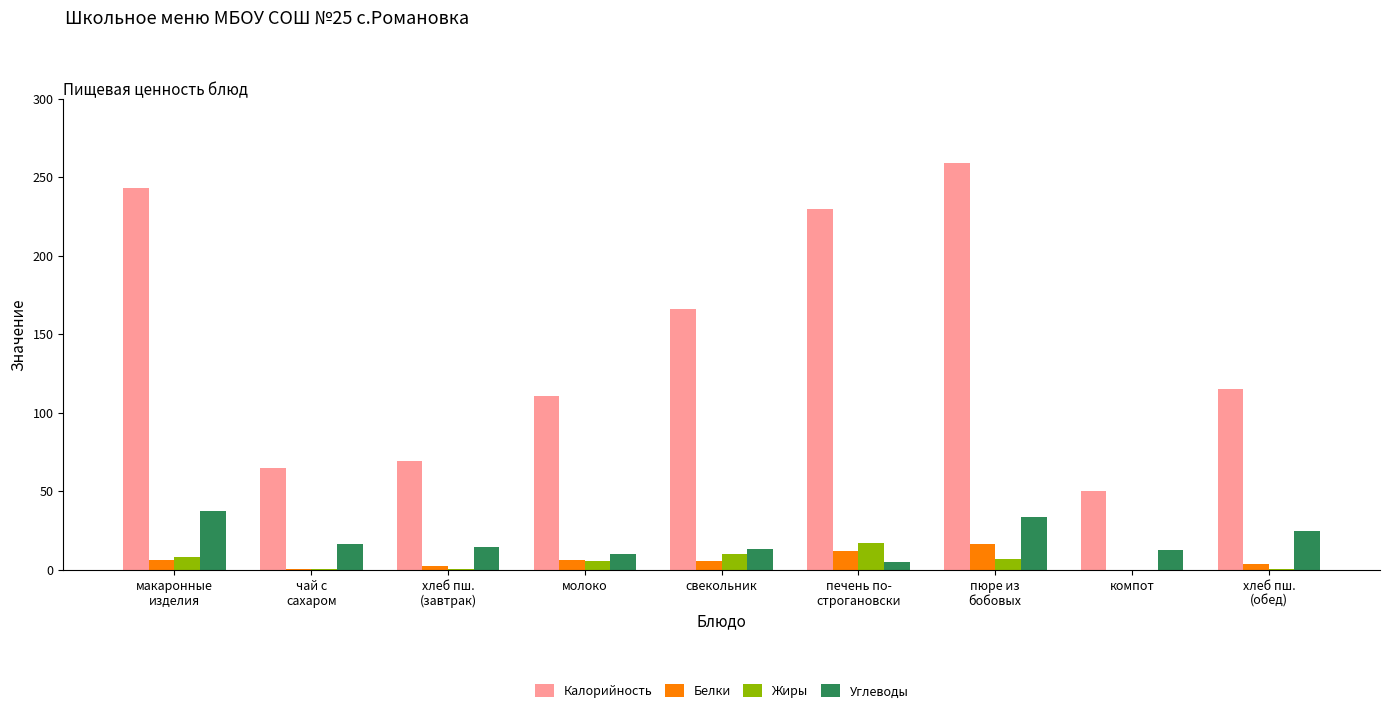

What is the highest value of the Белки series?

16.0